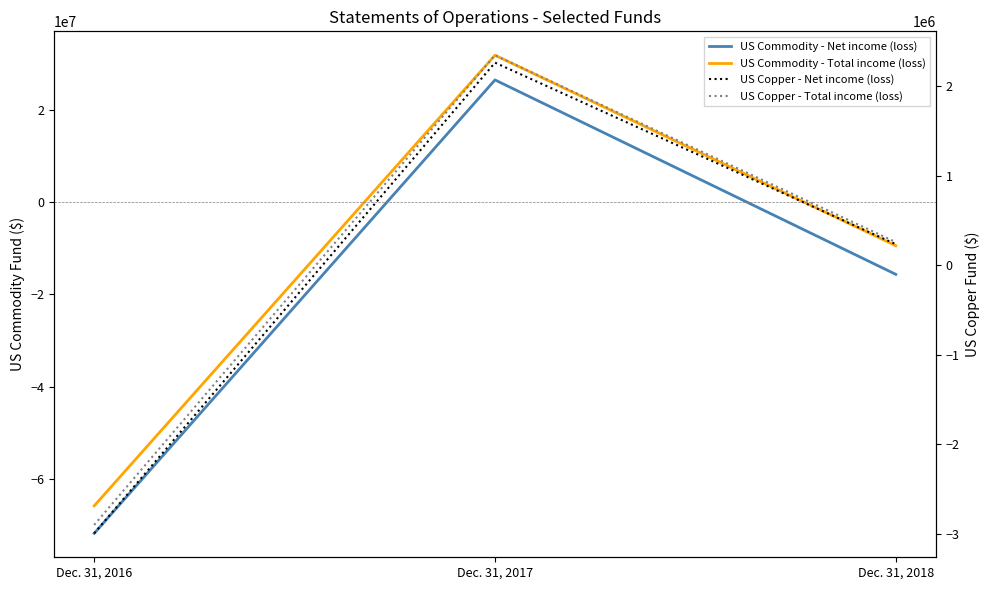

Which category has the lowest value in the US Copper - Net income (loss) series?

Dec. 31, 2016